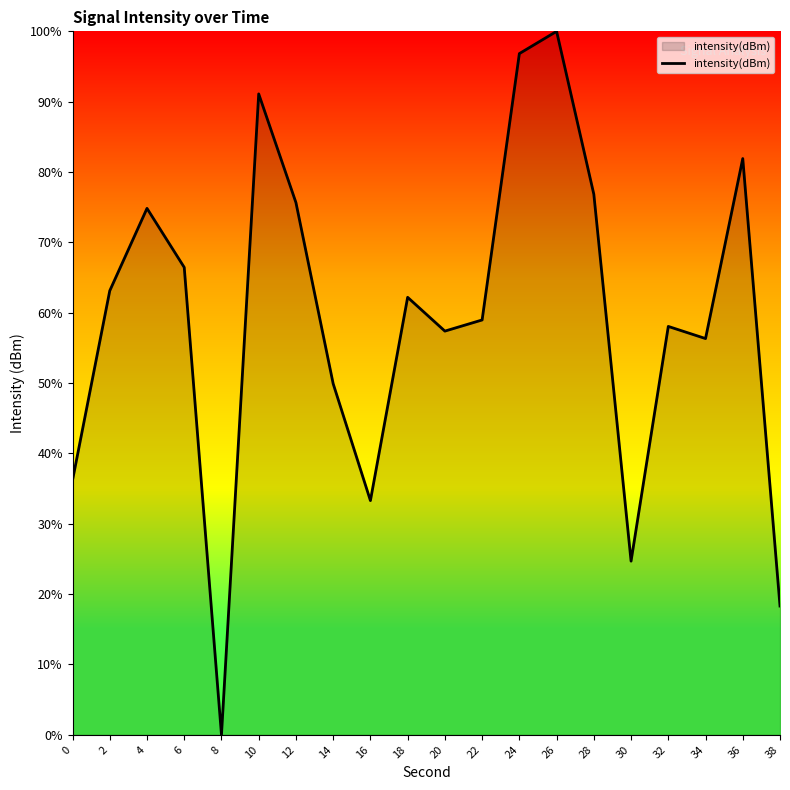

What is the sum of the values at 36 and 16?

115.2